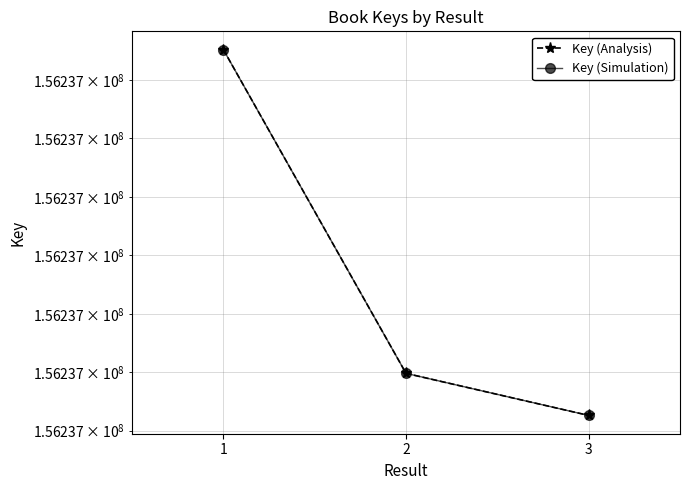

At how many categories does at least one series exceed 156236988?

1